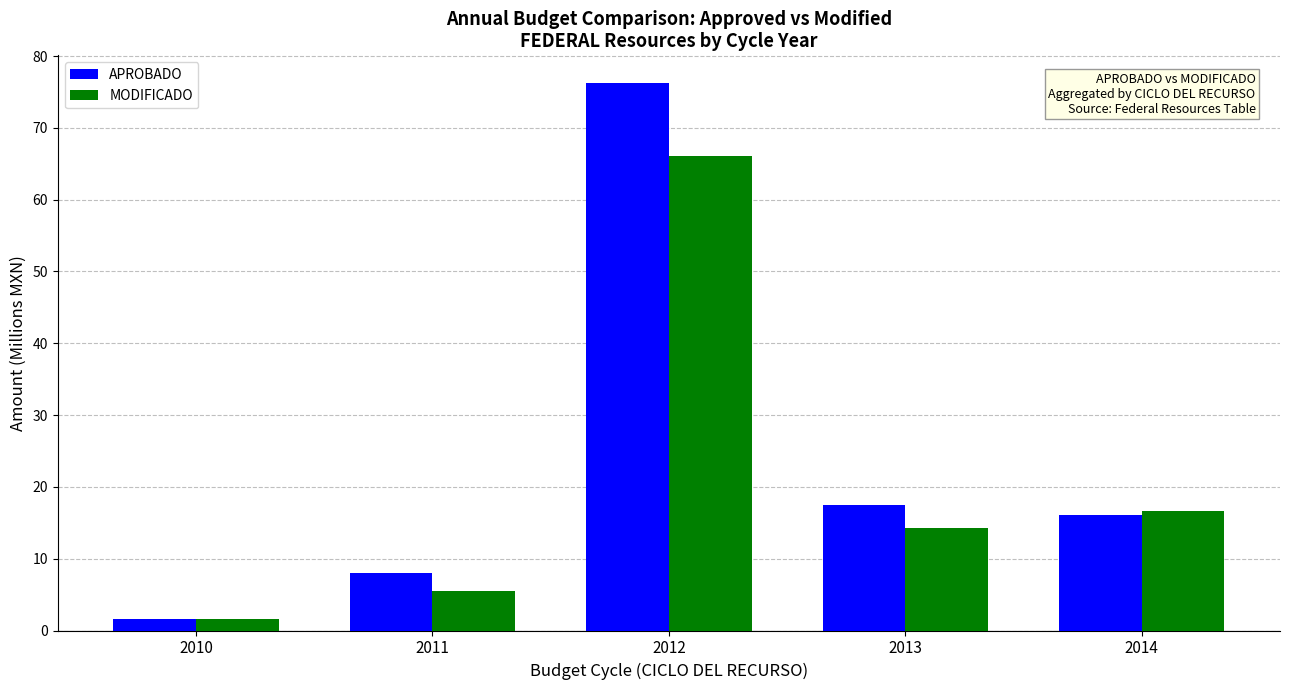

At which category is the sum across all series the highest?

2012